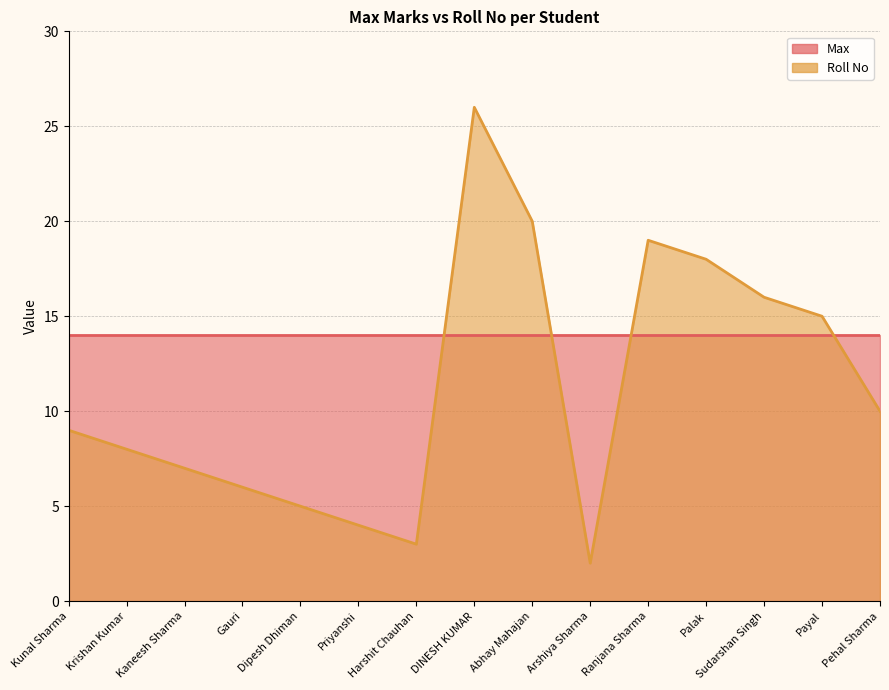

What is the change in value from Kaneesh Sharma to Palak?

+11